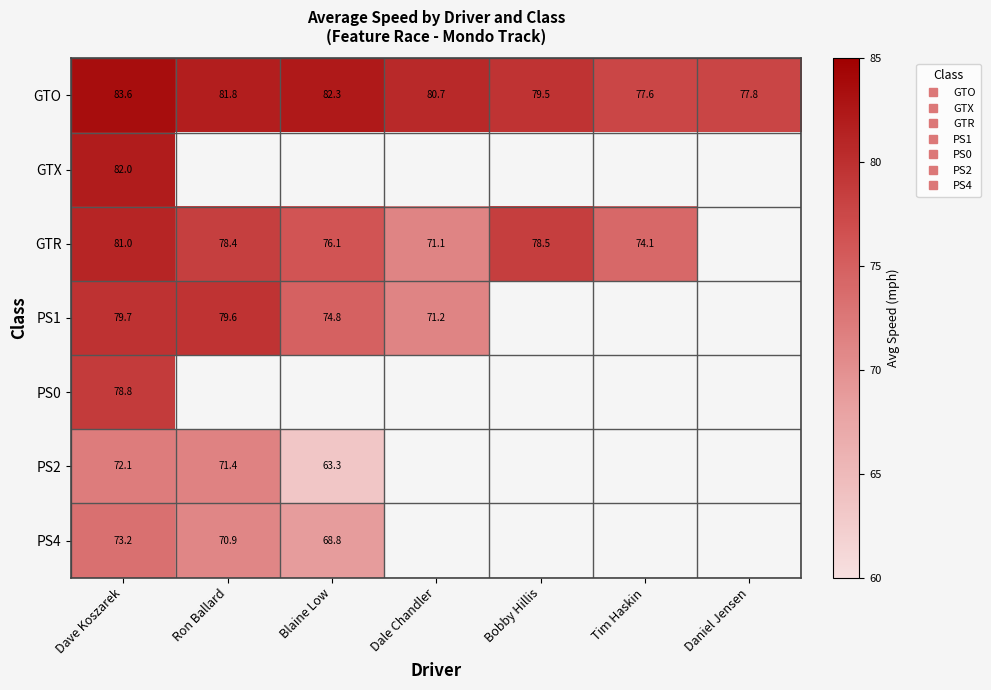

Is the value of GTO at Tim Haskin greater than the value of GTR at Dale Chandler?

Yes